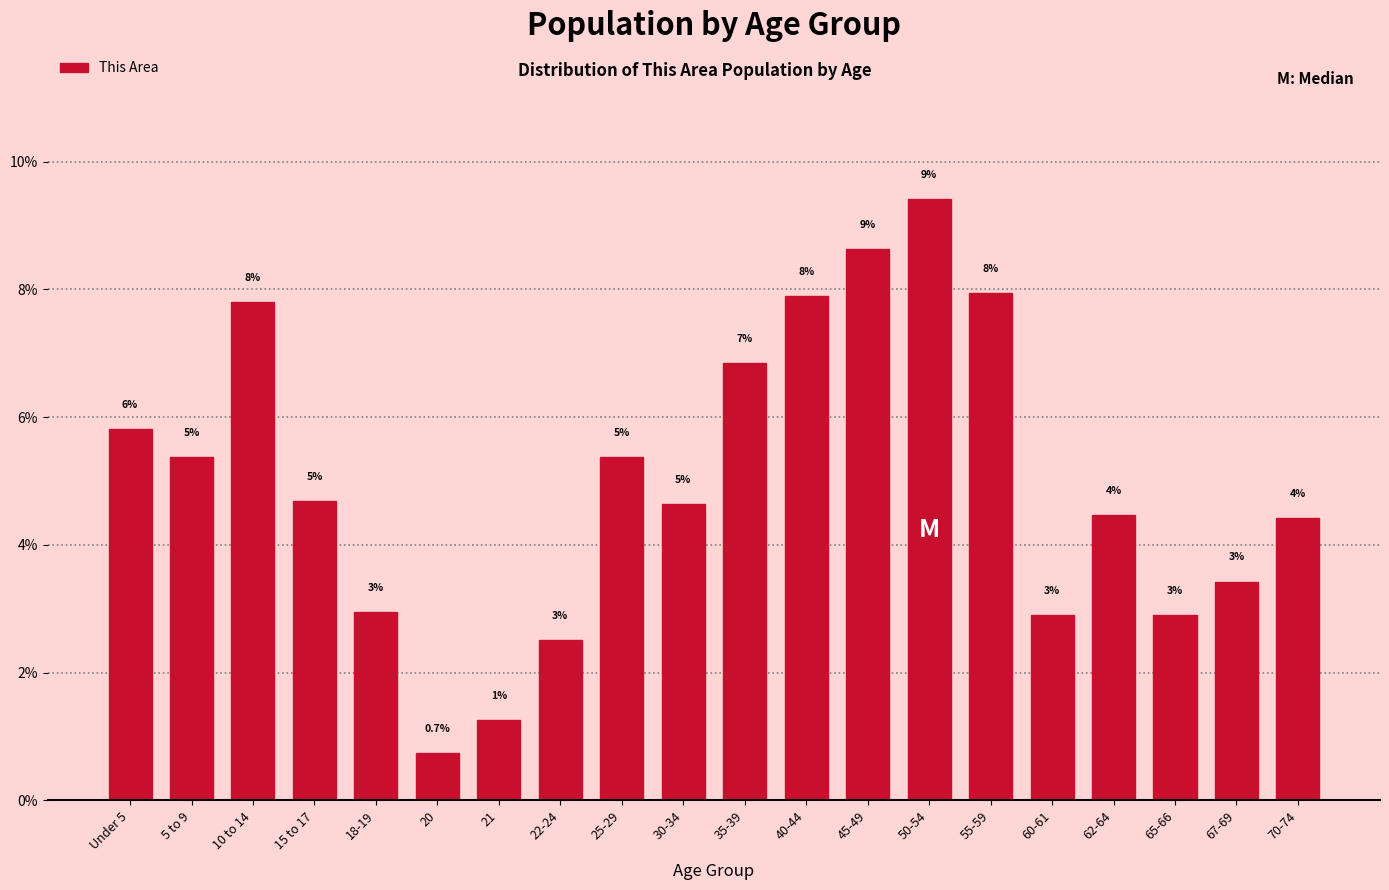

Are the bars horizontal?

No